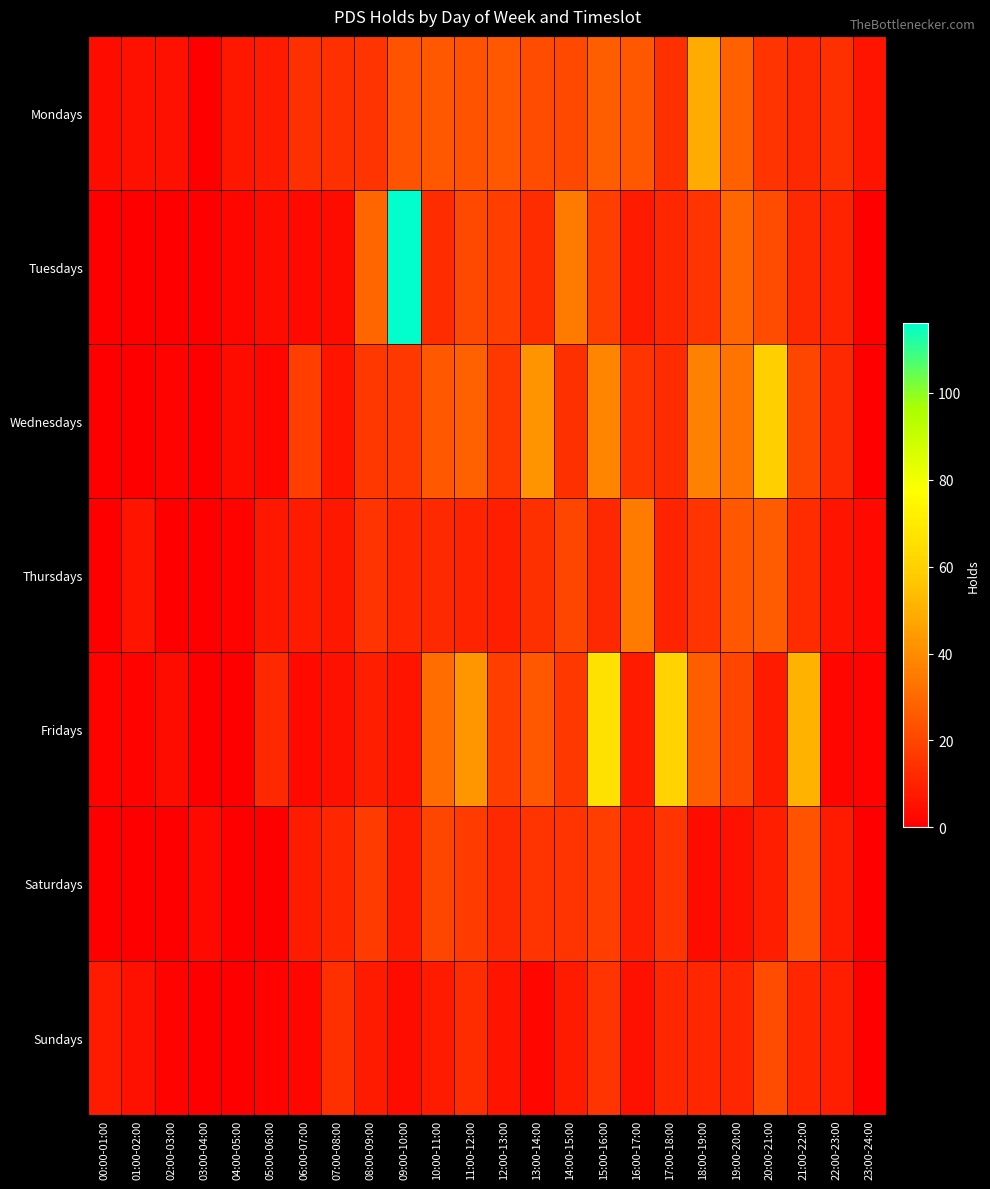

What is the greatest value displayed?

116